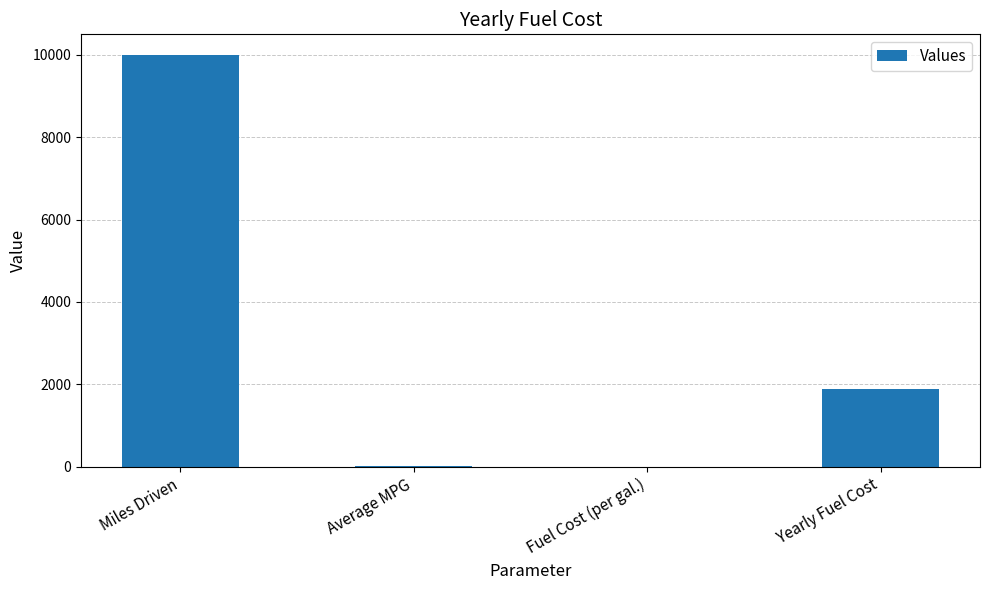

What is the approximate value at Average MPG?

20.0